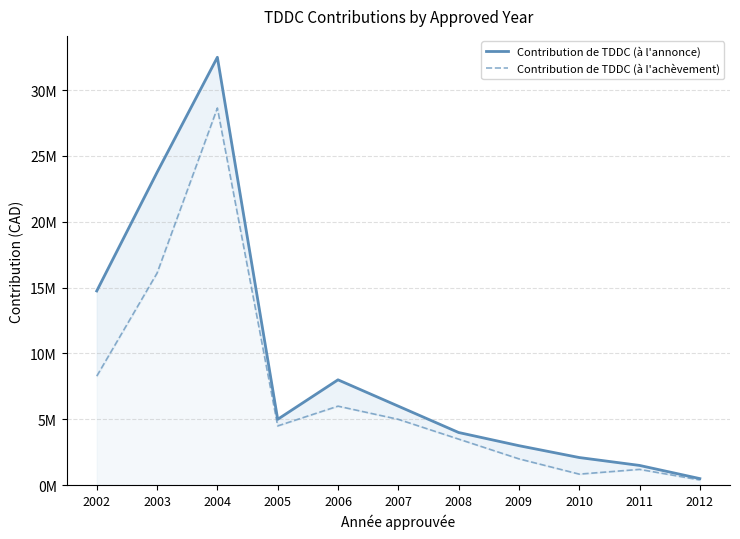

What is the difference between the Contribution de TDDC (à l'achèvement) values at 2009 and 2010?

1160000